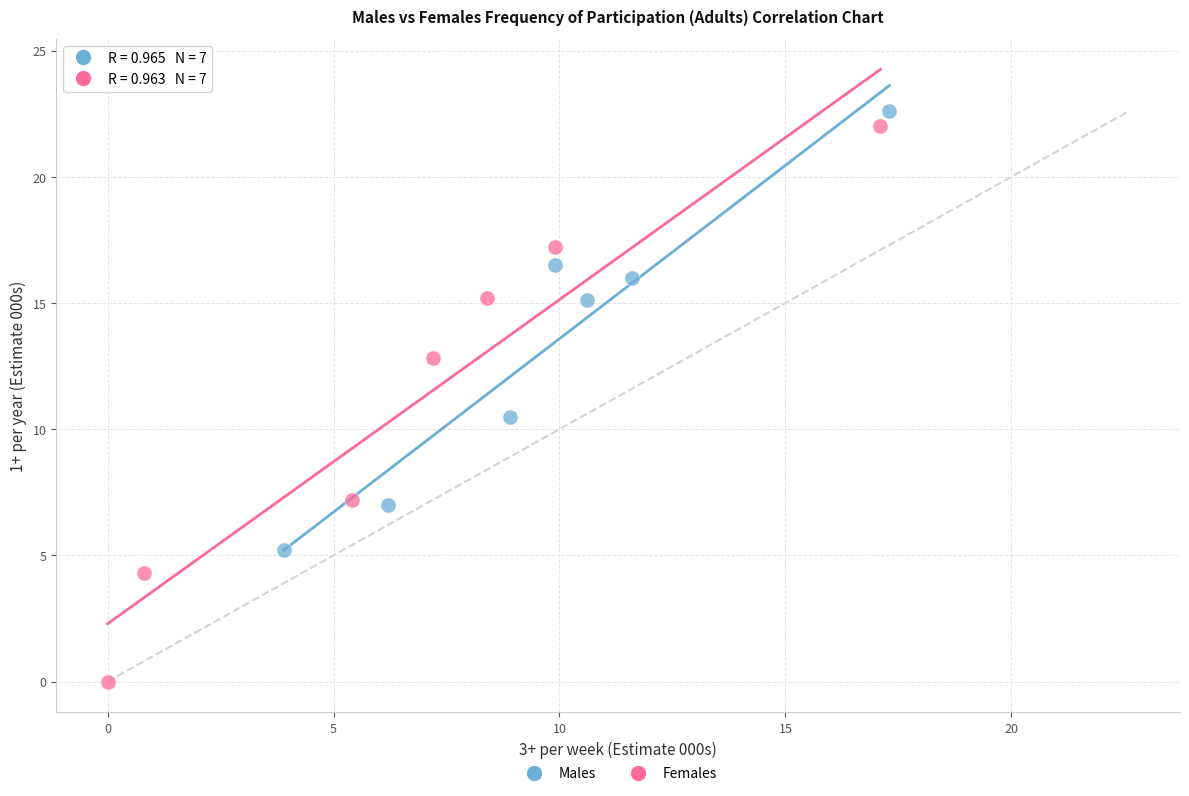

Which series has the widest spread of Y values?

Females